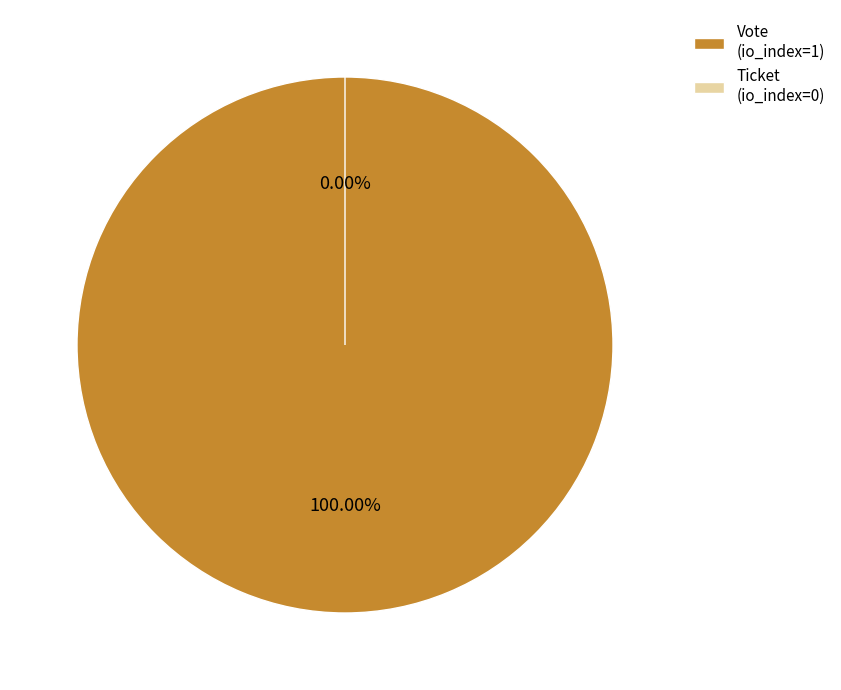

What is the largest slice in the pie chart?

Vote
(io_index=1)